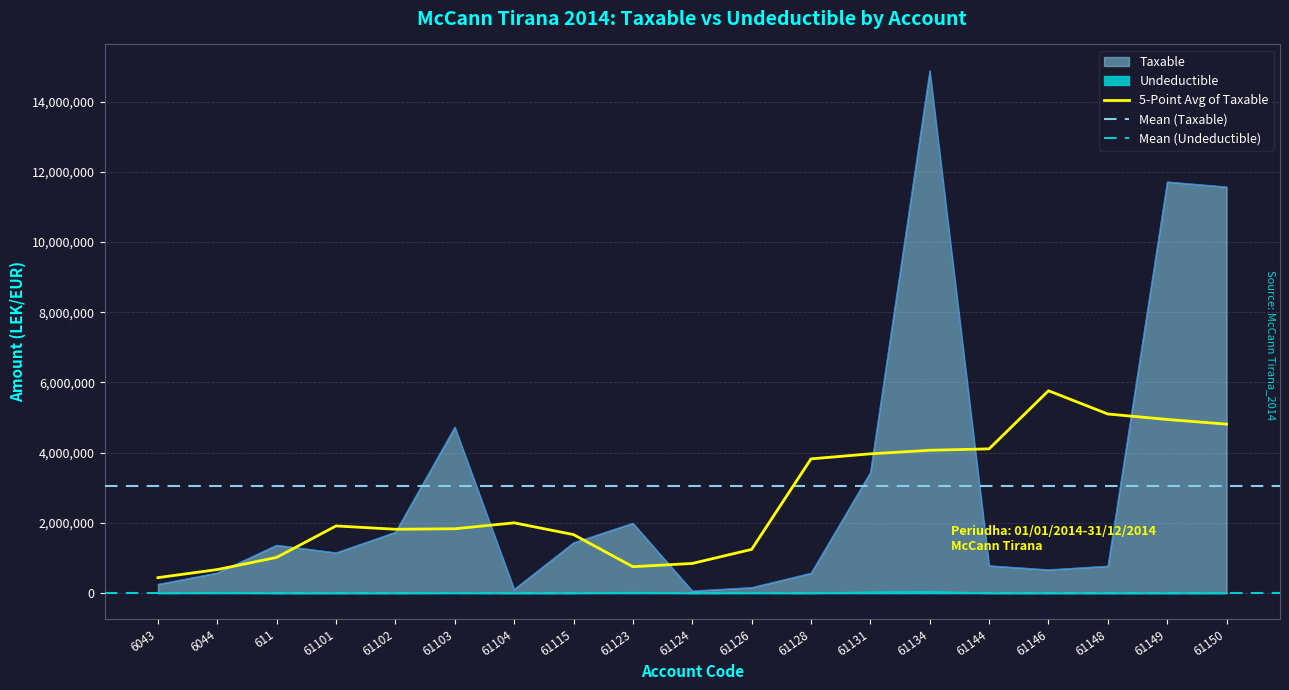

What position from the right is 61150?

1